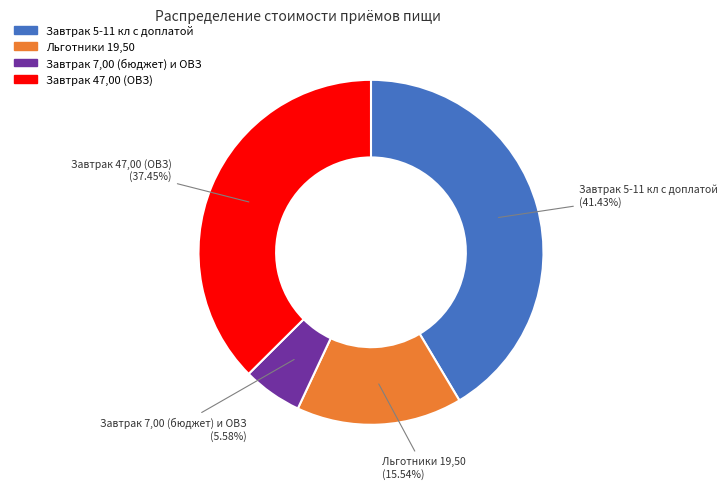

True or false: Льготники 19,50 accounts for 16% of the total.

True